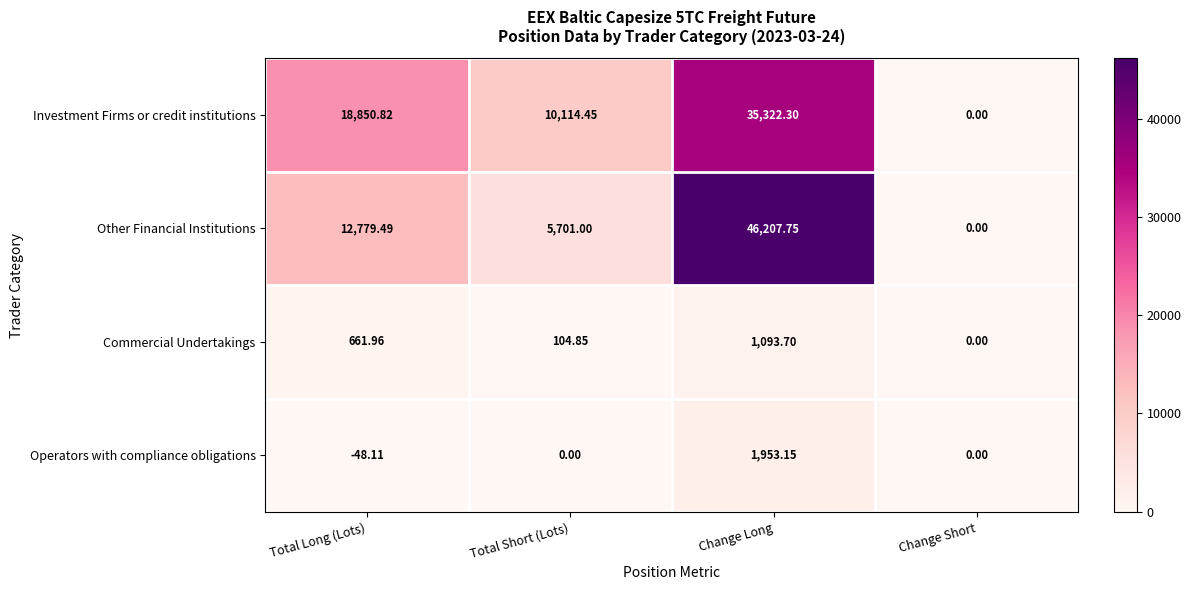

How many data points in Investment Firms or credit institutions are less than 18850?

2